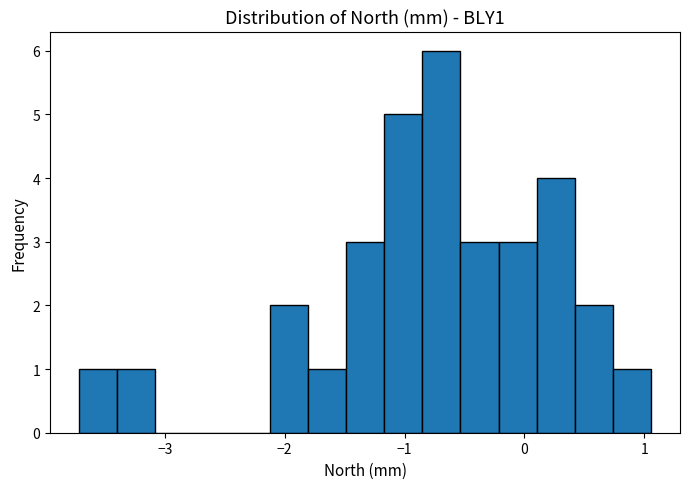

Around what value on the x-axis is the tallest bar? Give the approximate position of its centre, as read against the axis.

-0.7